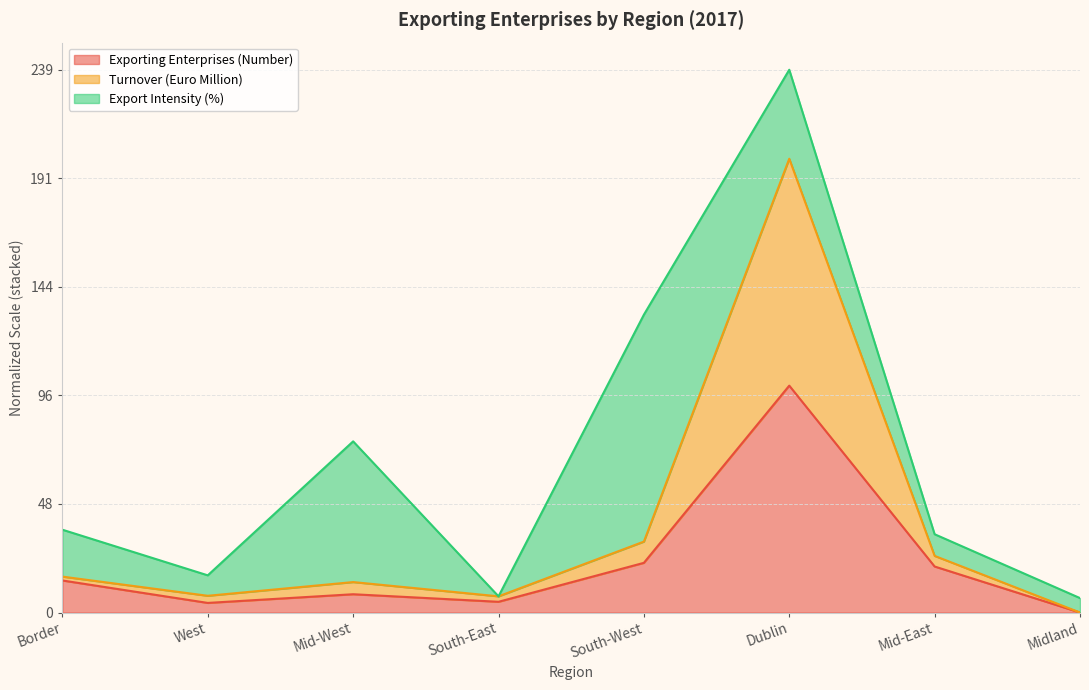

What is the value of the Turnover (Euro Million) point at the 6th from the left?

200.0